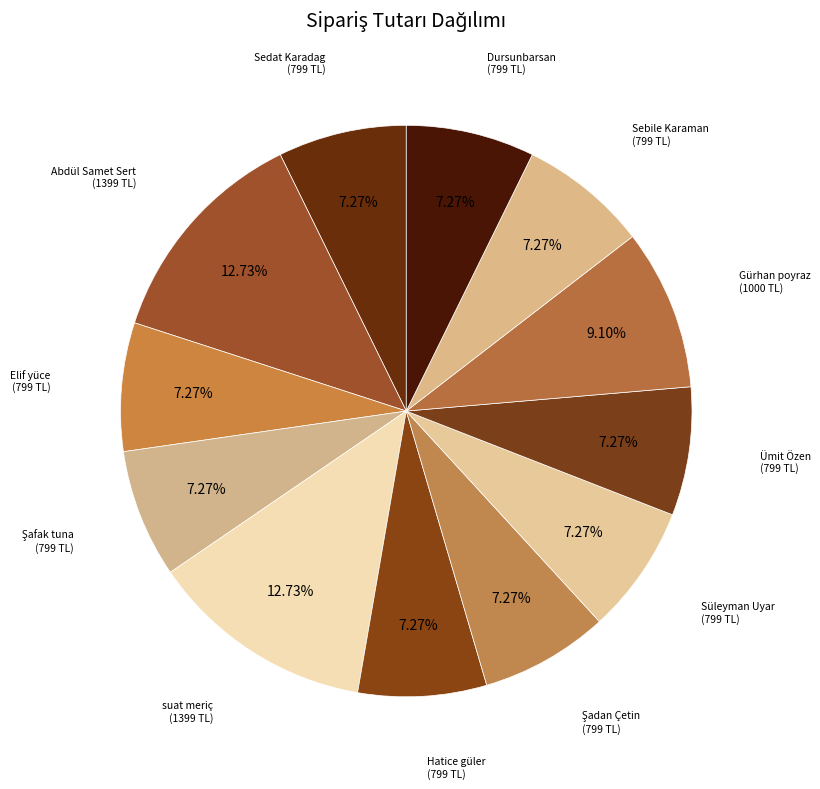

How many segments does this pie chart have?

12